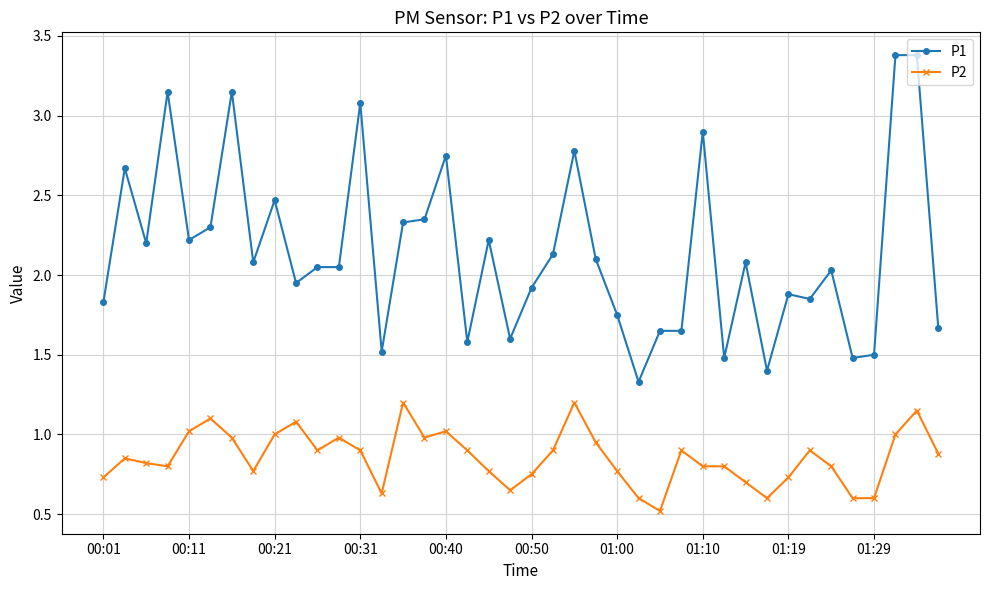

What is the value of the P1 point at the 19th from the left?

2.2